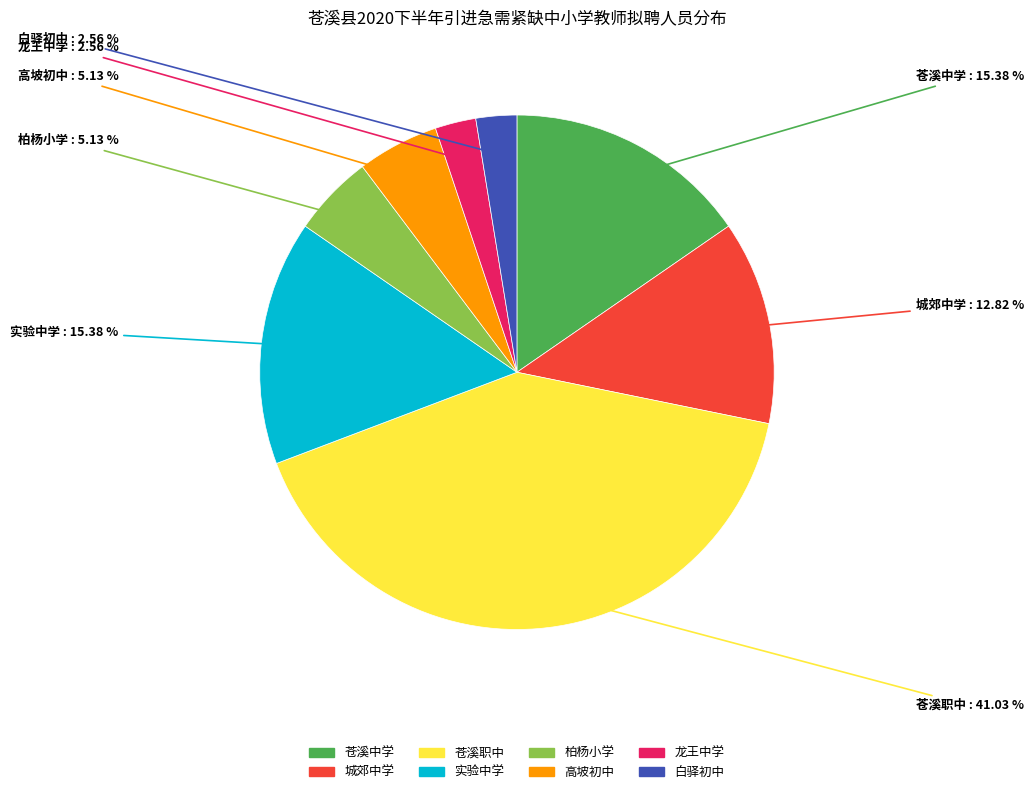

How many segments does this pie chart have?

8